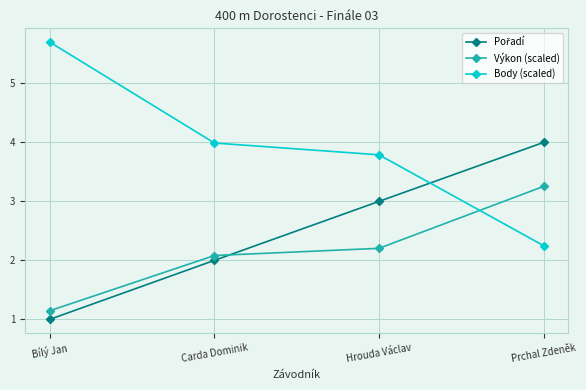

What is the sum of the Výkon (scaled) values at Carda Dominik and Bílý Jan?

3.2